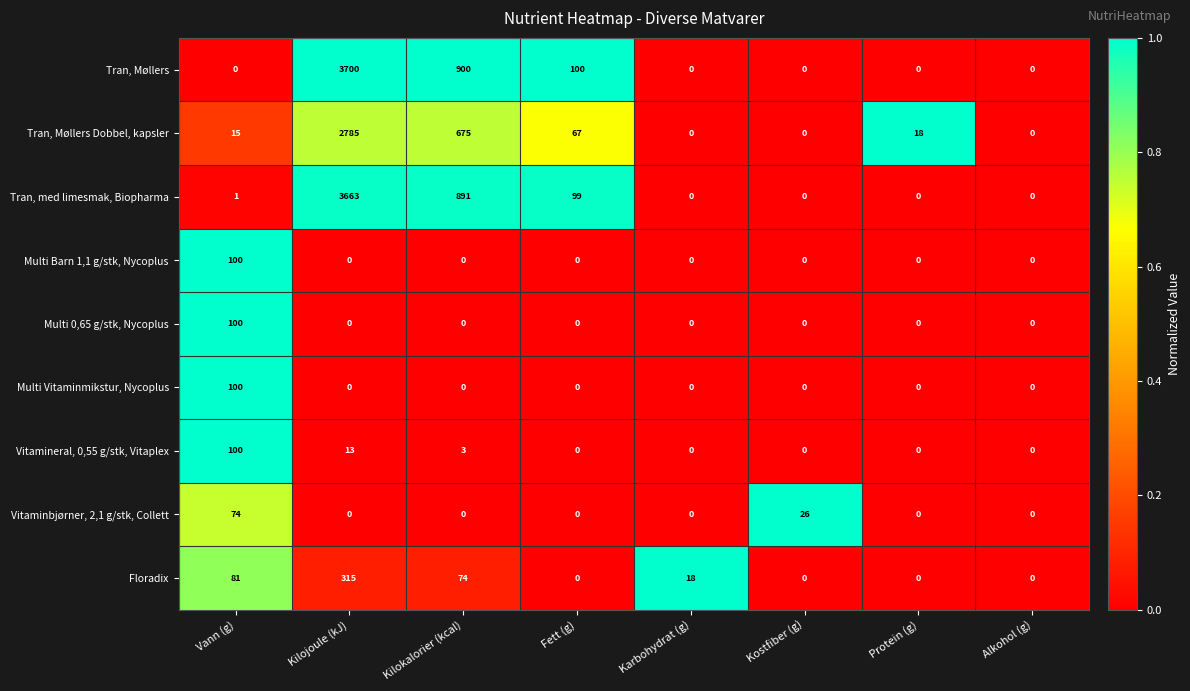

The value of Tran, Møllers at Alkohol (g) is 0. True or false?

True